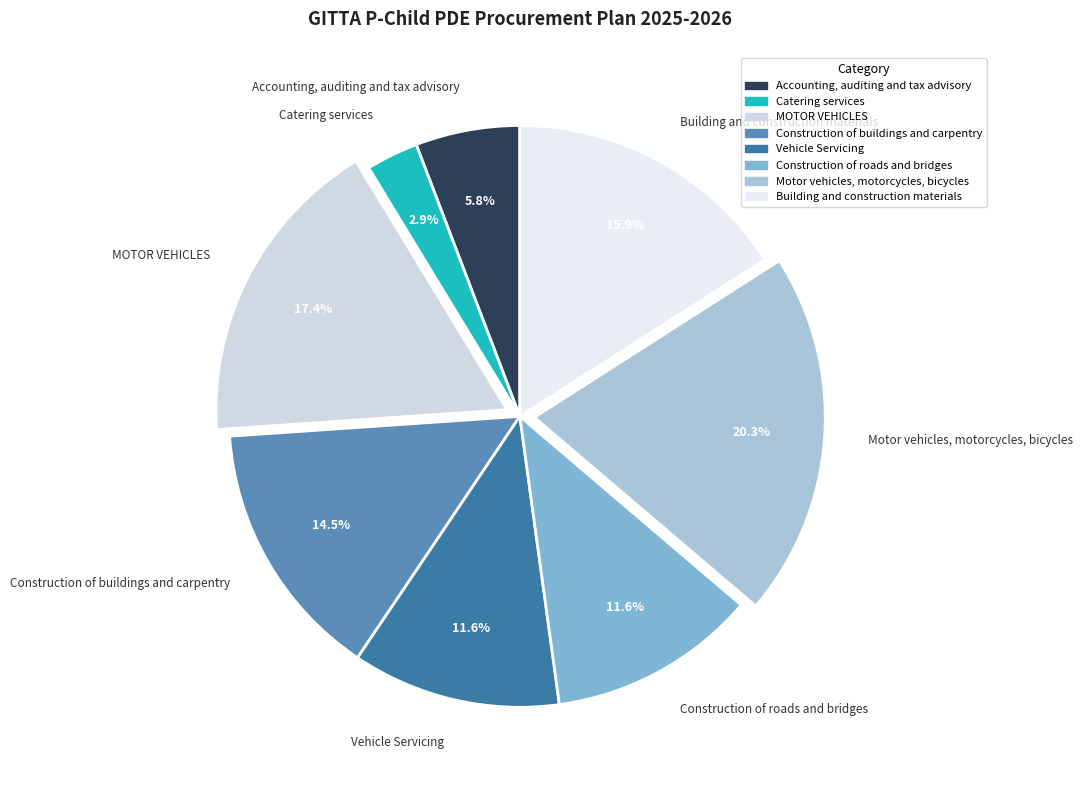

To the nearest percent, what portion does Building and construction materials represent?

16%